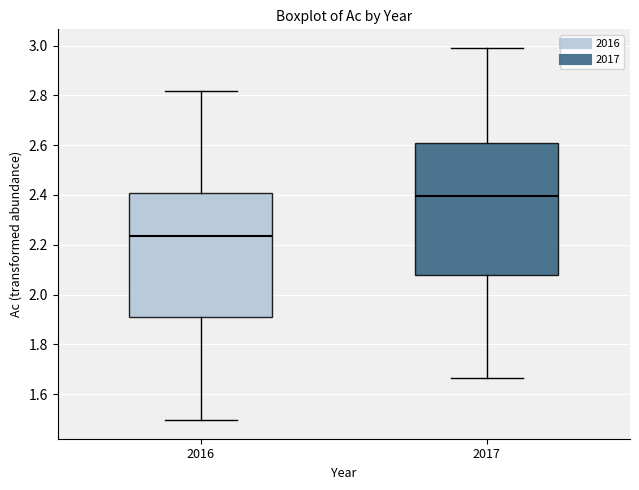

Reading left to right, read every box against the y-axis: the position of its median line, the range the box covers, and the ends of its whiskers. The values are not printed on the chart, so give them approximately, as read against the axis.

2016: median 2.24, box 1.90 to 2.40, whiskers 1.50 to 2.82
2017: median 2.40, box 2.08 to 2.60, whiskers 1.66 to 3.00